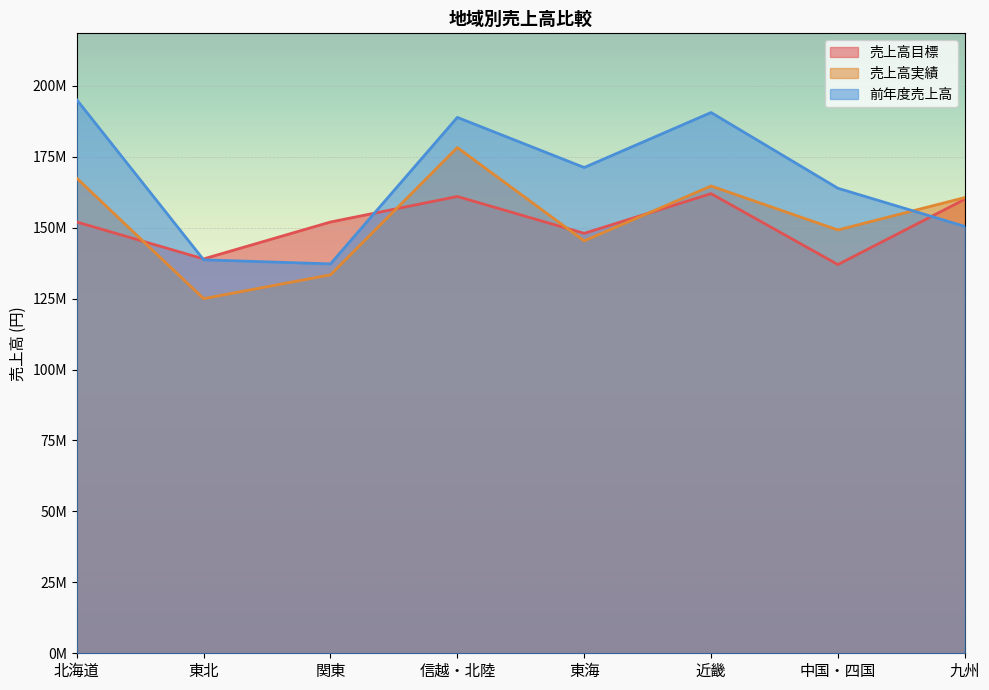

Between which two adjacent categories do 売上高実績 and 売上高目標 first intersect?

北海道 and 東北